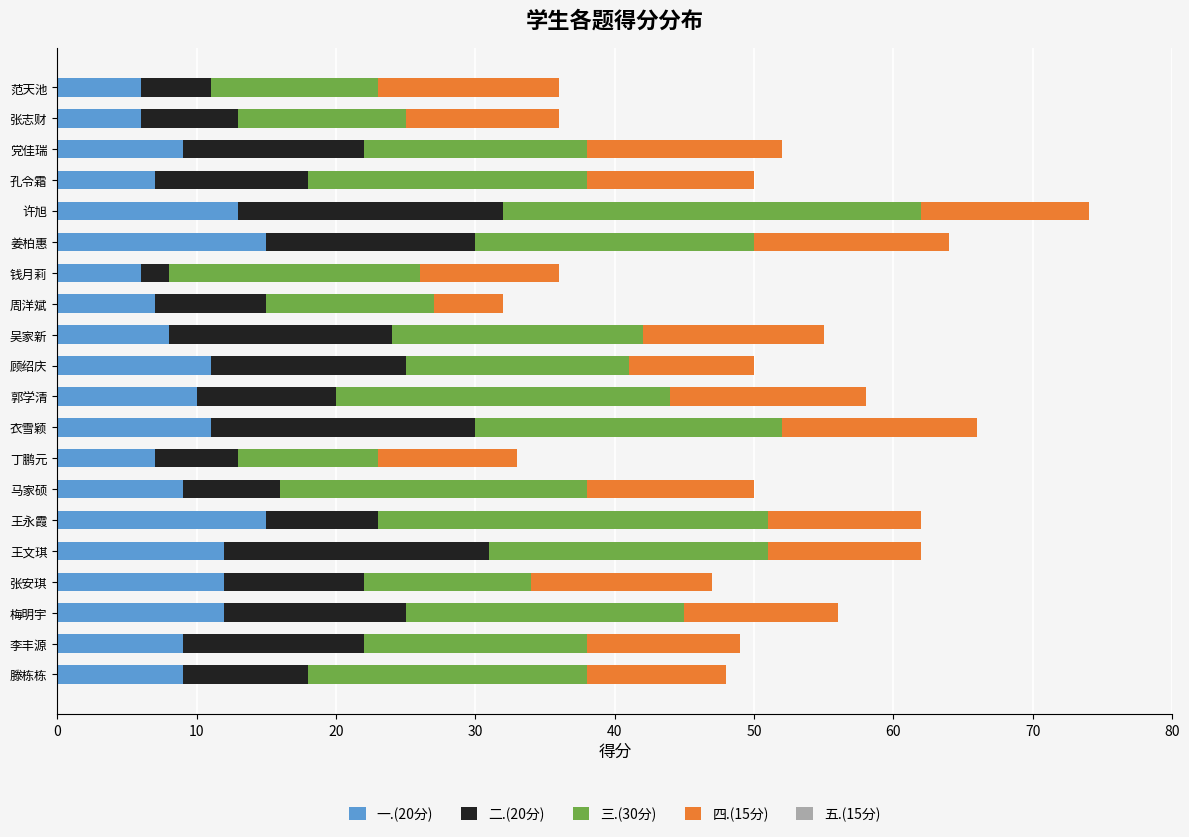

True or false: 一.(20分) has a value of 8 at 衣雪颖.

False